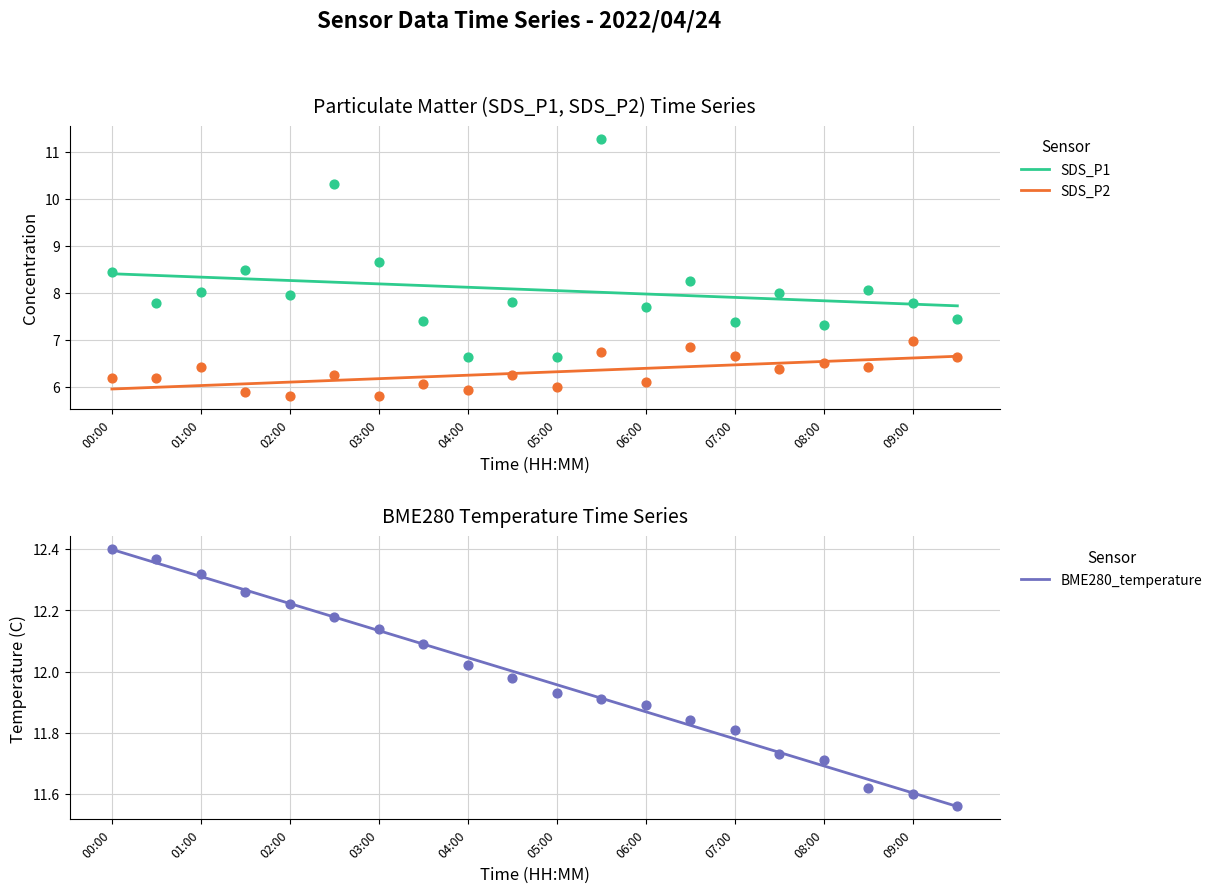

At which category is the sum across all series the highest?

00:00